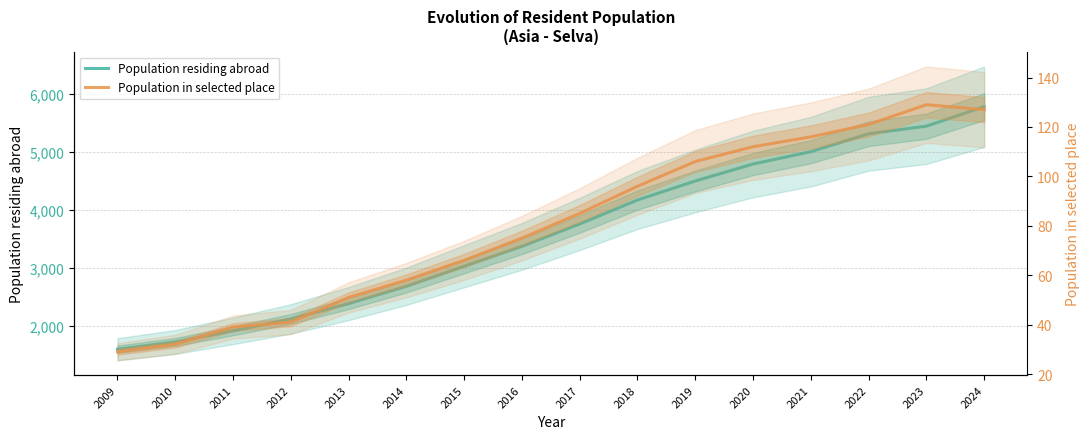

List the series in order of their peak value, highest first.

Population residing abroad, Population in selected place